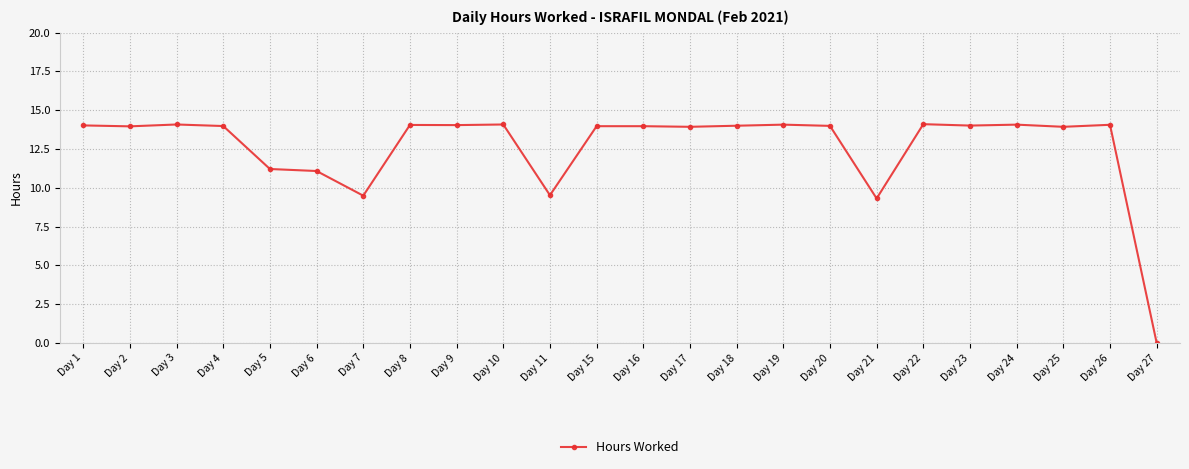

Approximately how many times larger is the value at Day 23 compared to Day 5?

1.2